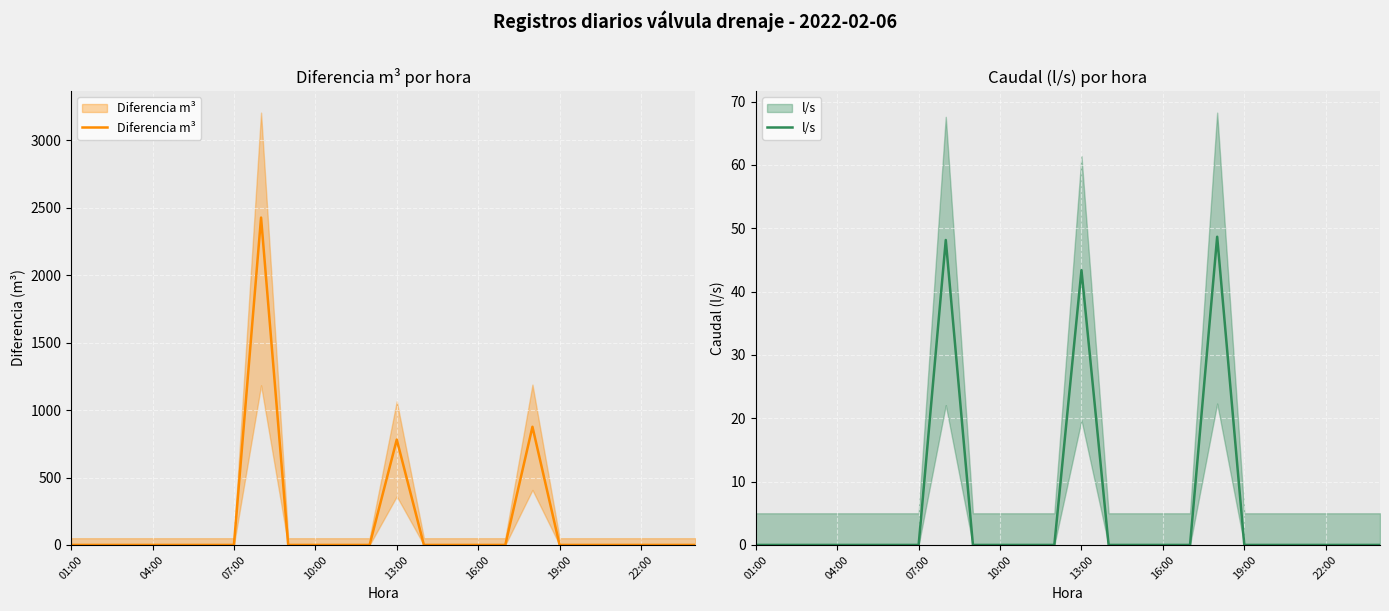

Is the value of l/s at 15 greater than the value of Diferencia m³ at 22:00?

No